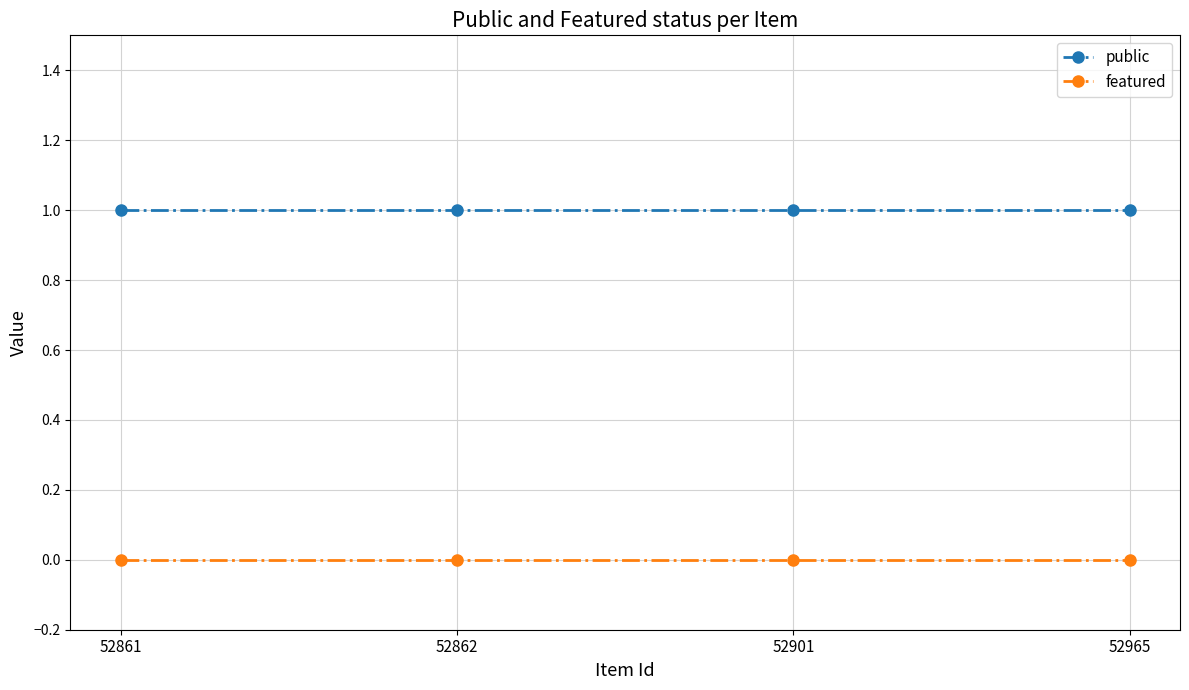

Reading left to right, extract all data points from this chart.

public: 52861=1	52862=1	52901=1	52965=1
featured: 52861=0	52862=0	52901=0	52965=0